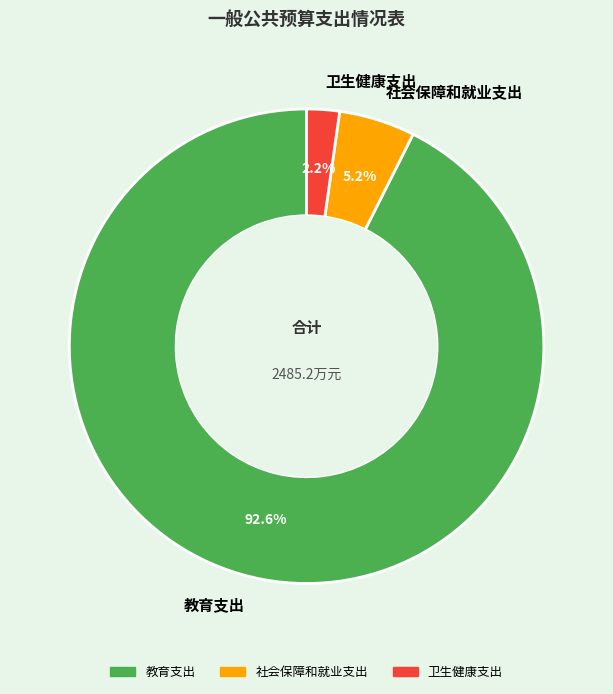

What percentage is the 卫生健康支出 slice, to the nearest percent?

2%